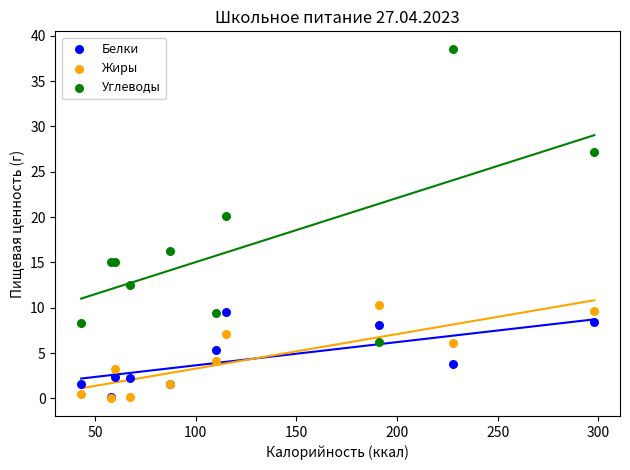

In the Углеводы series, what Y value is closest to 22?

20.1